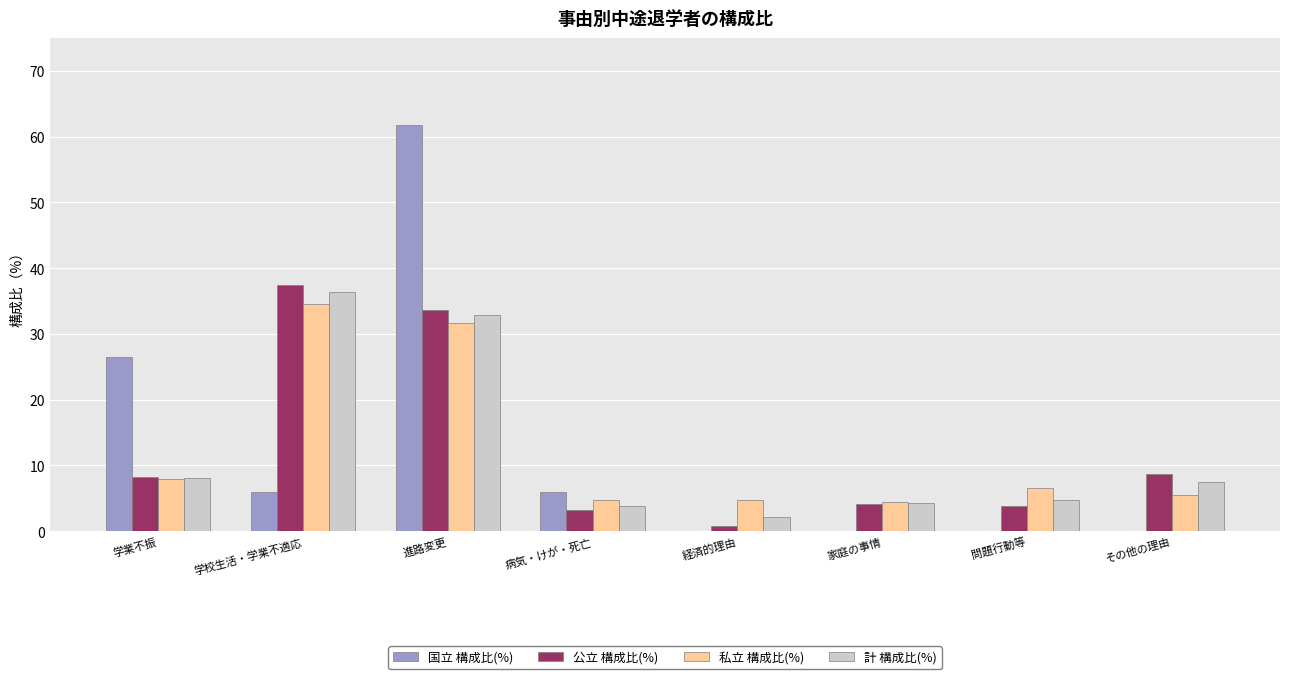

Which series has the widest spread of values?

国立 構成比(%)